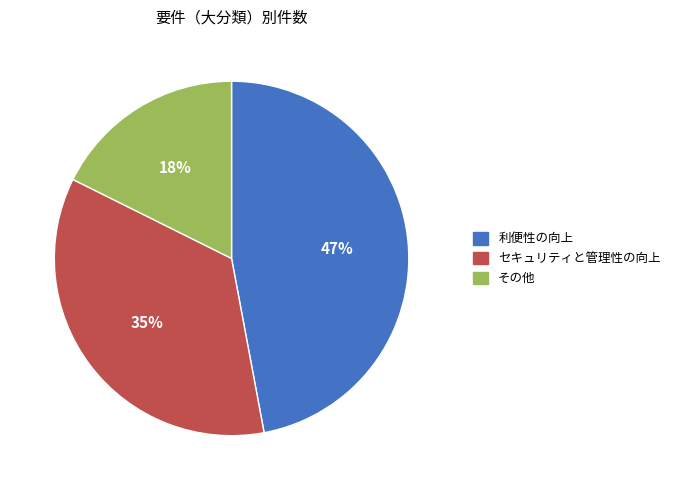

True or false: セキュリティと管理性の向上 accounts for 35% of the total.

True